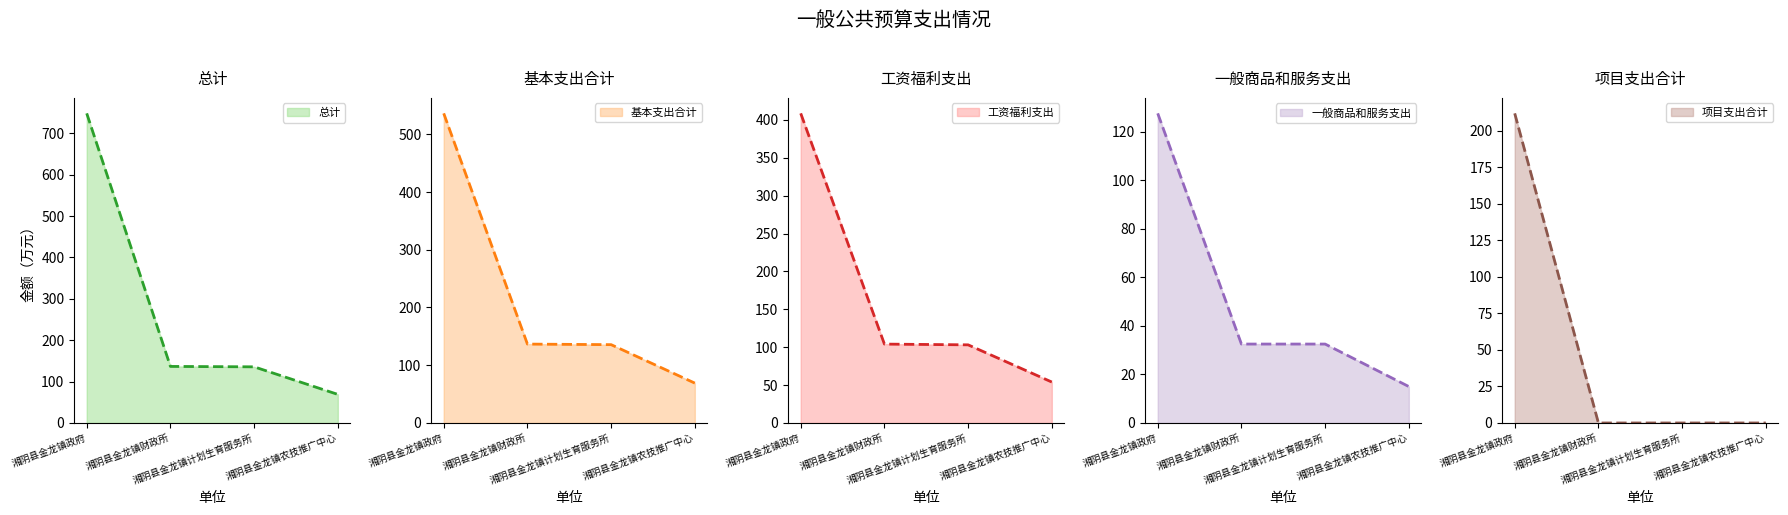

What is the sum of the 基本支出合计 中值 values at 湘阴县金龙镇计划生育服务所 and 湘阴县金龙镇农技推广中心?

204.7